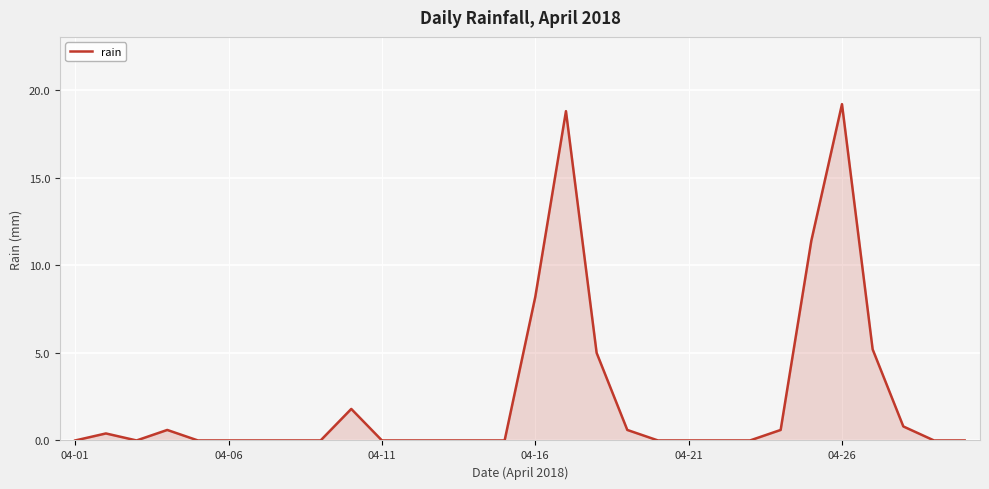

What is the maximum value shown in the chart?

19.2